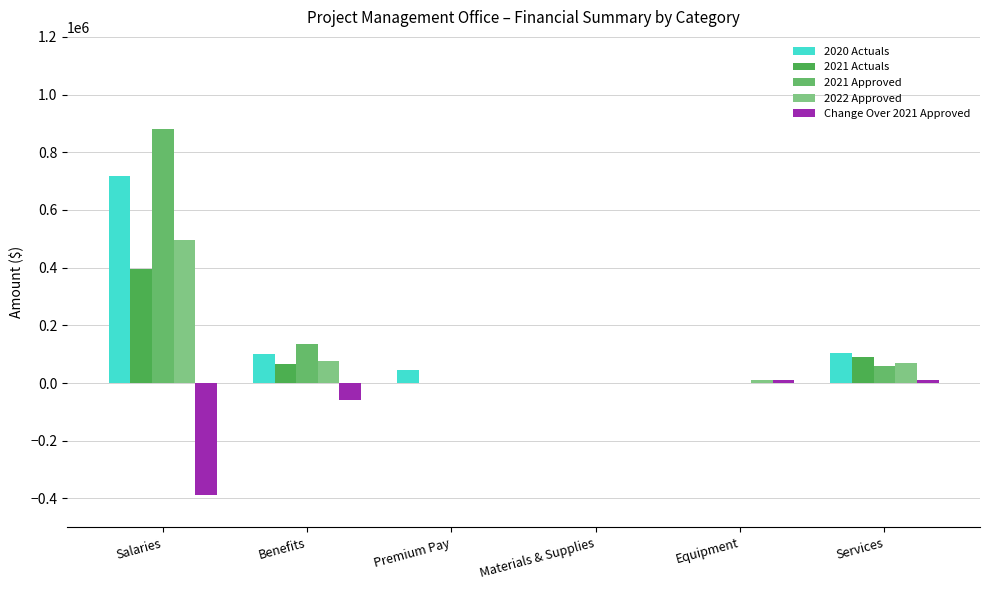

How many series are shown in this chart?

5